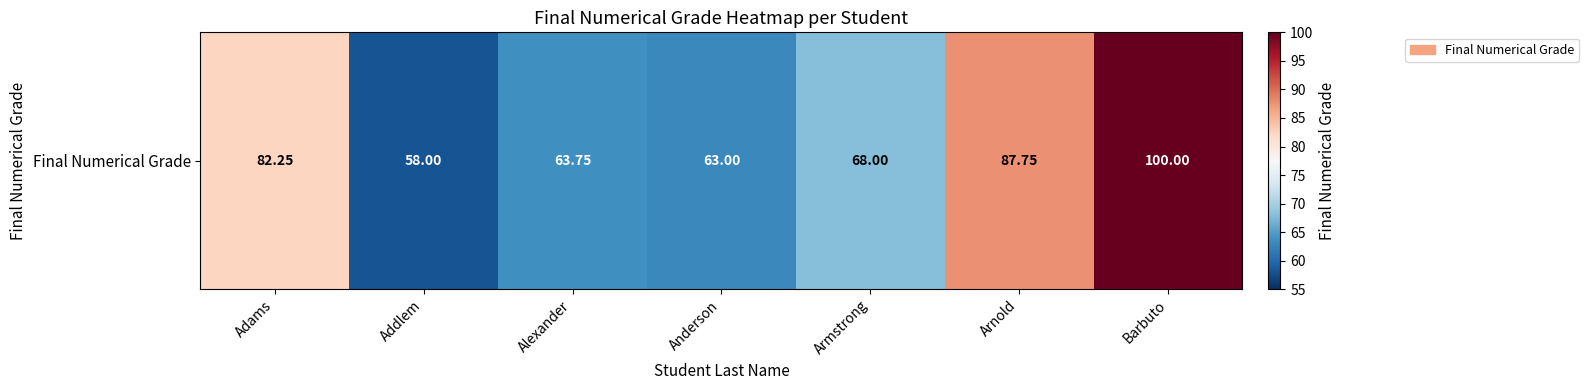

Reading left to right, list all the values displayed in this chart.

82.2	58.0	63.8	63.0	68.0	87.8	100.0